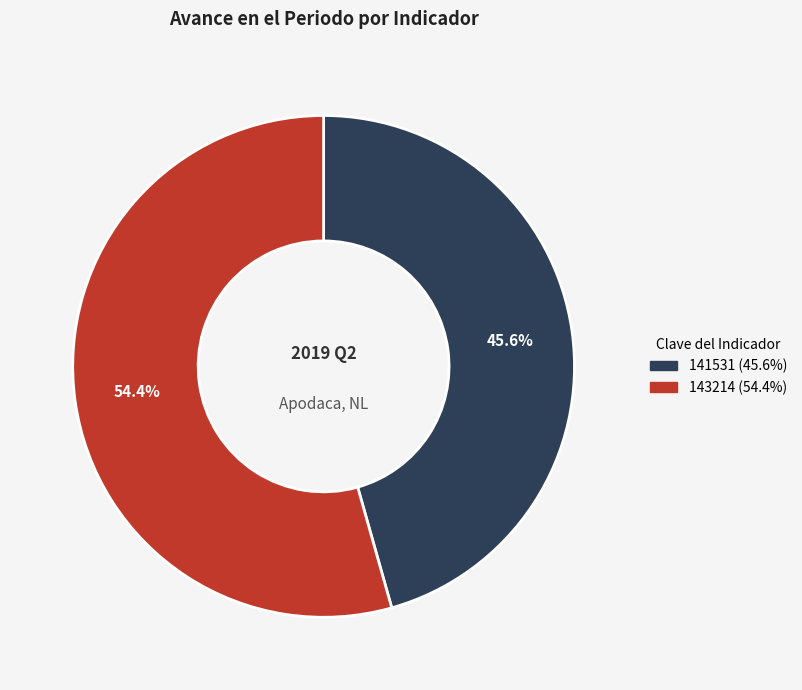

Do 143214 and 141531 together represent more than half of the pie?

Yes